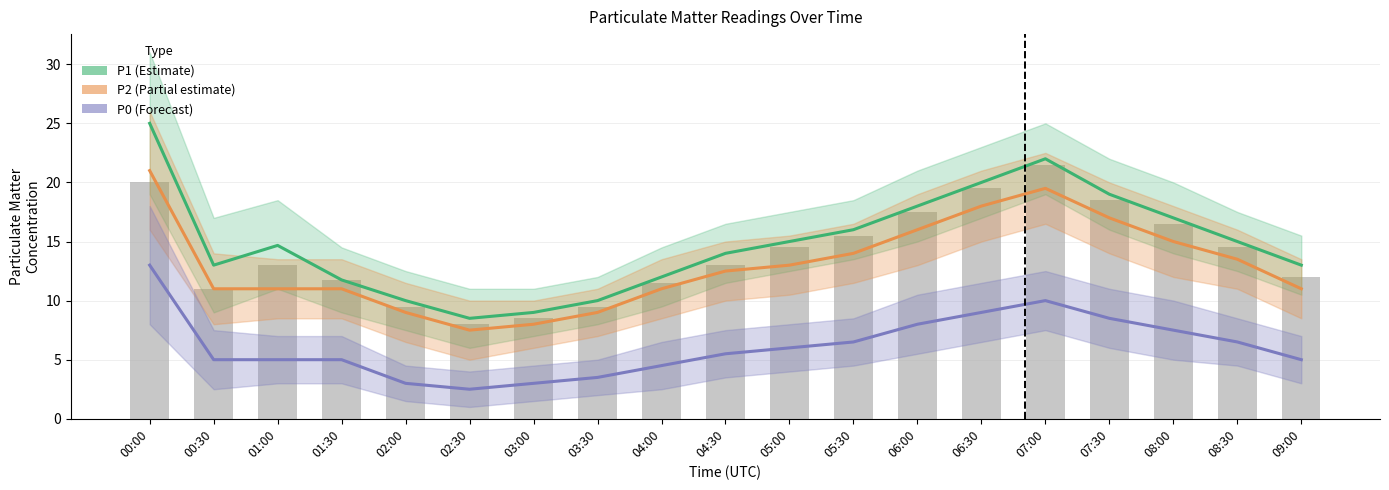

At which category does the chart reach its minimum across all series?

02:30